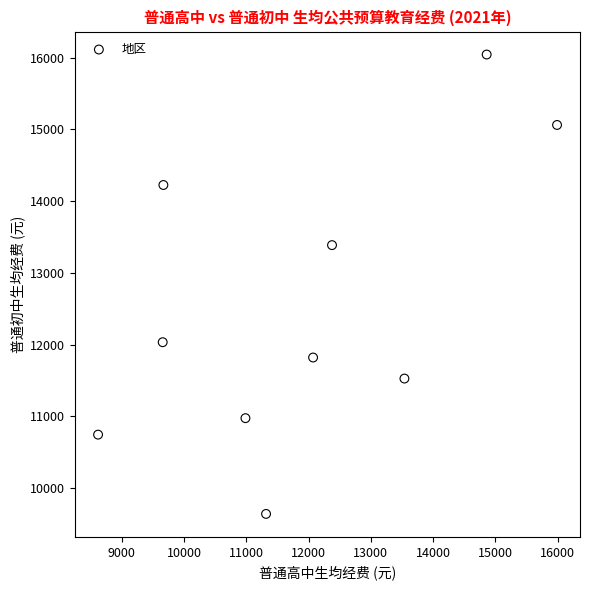

What is the average X value?

11909.8